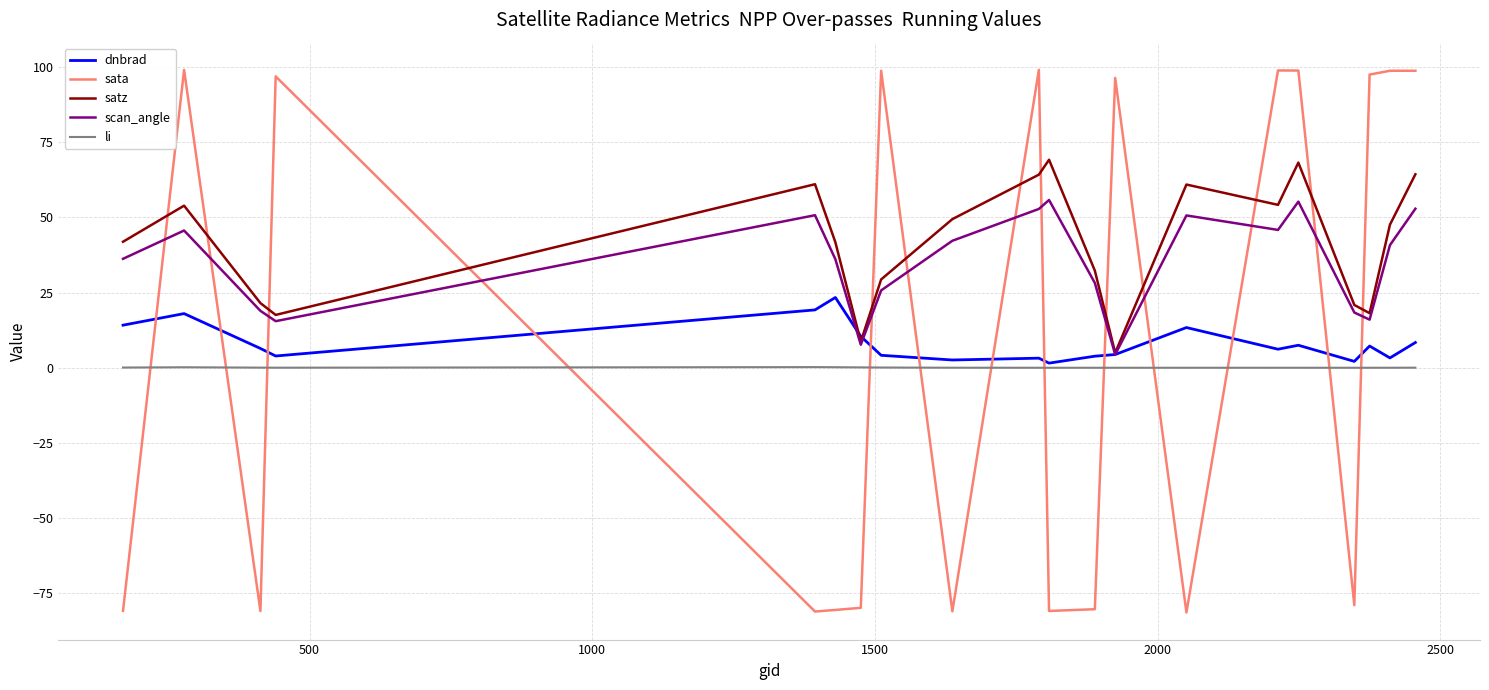

List the series in order of their peak value, highest first.

sata, satz, scan_angle, dnbrad, li